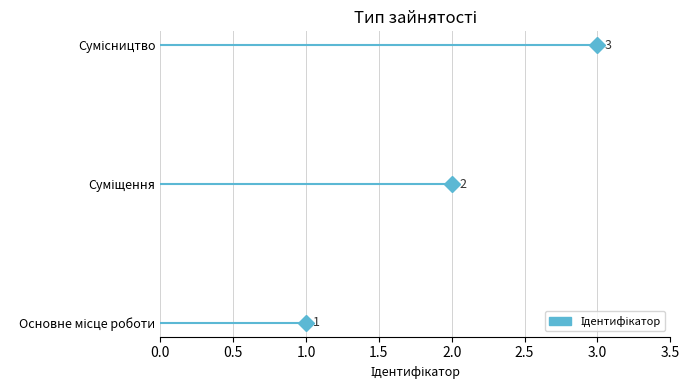

How many data points are above 2?

1